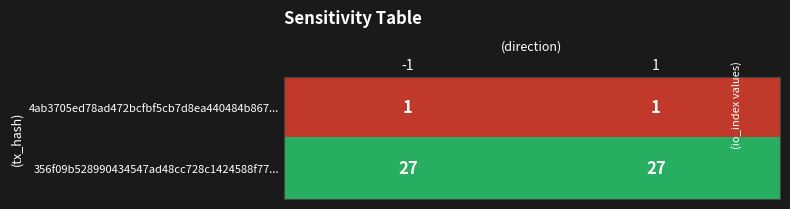

What is the greatest value displayed?

27